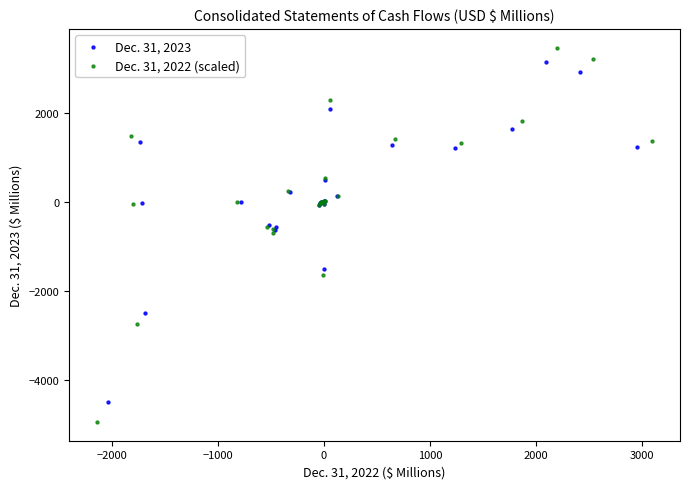

Which series has the largest Y range (max minus min)?

Dec. 31, 2022 (scaled)